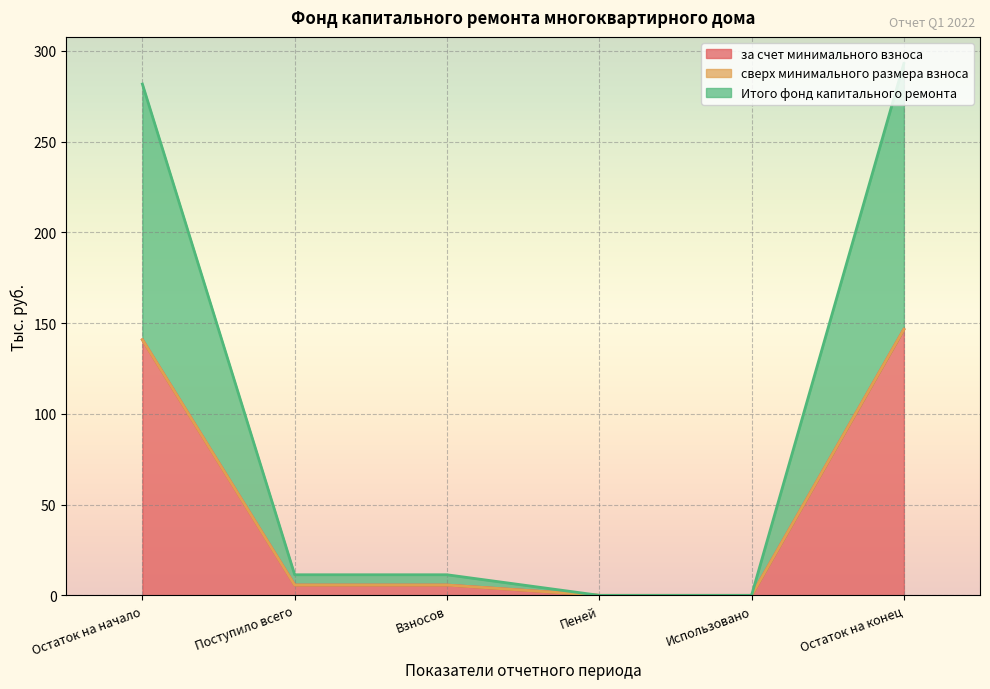

True or false: Итого фонд капитального ремонта has more than 1 points higher than both neighbors.

False